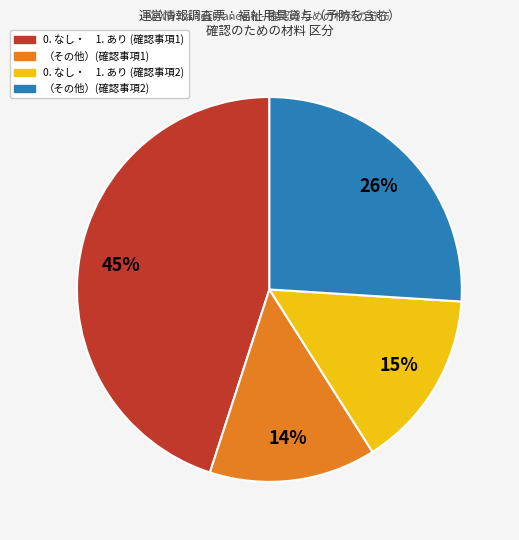

To the nearest percent, what is the difference between the largest and smallest slice percentages?

31%